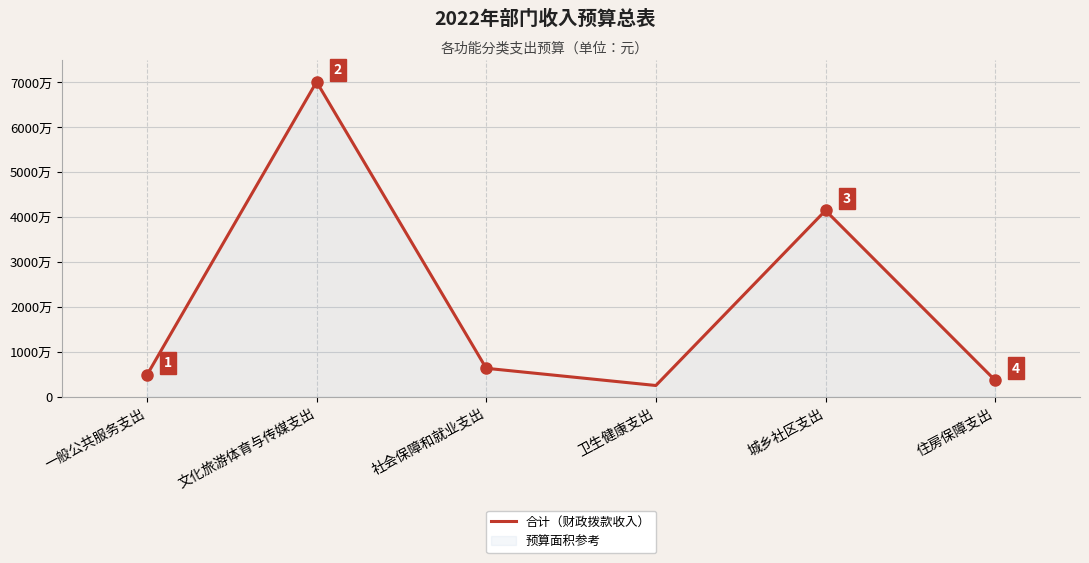

How many distinct data groups are displayed?

1